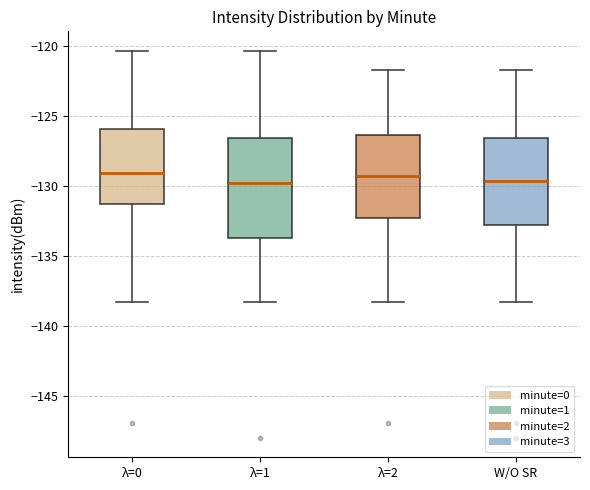

Reading left to right, read every box against the y-axis: the position of its median line, the range the box covers, and the ends of its whiskers. The values are not printed on the chart, so give them approximately, as read against the axis.

λ=0: median -129.0, box -131.5 to -126.0, whiskers -138.0 to -120.5
λ=1: median -129.5, box -133.5 to -126.5, whiskers -138.0 to -120.5
λ=2: median -129.5, box -132.5 to -126.5, whiskers -138.0 to -121.5
W/O SR: median -129.5, box -132.5 to -126.5, whiskers -138.0 to -121.5